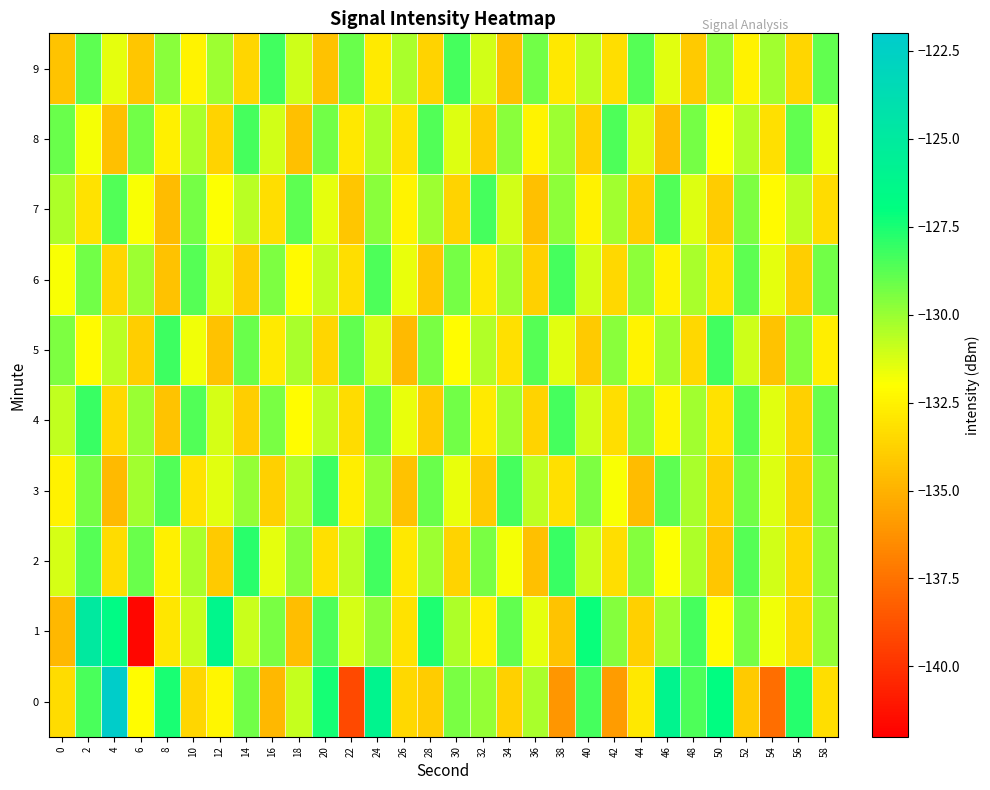

Reading left to right, list all the values displayed in this chart.

0: 0=-133.3	2=-128.4	4=-122.2	6=-132.2	8=-127.5	10=-133.6	12=-132.4	14=-129.2	16=-134.8	18=-130.9	20=-127.5	22=-139.1	24=-126.1	26=-133.5	28=-134.0	30=-129.3	32=-130.0	34=-133.8	36=-130.3	38=-136.1	40=-128.3	42=-135.9	44=-132.9	46=-126.0	48=-128.5	50=-126.9	52=-134.1	54=-137.7	56=-127.7	58=-133.3
1: 0=-134.7	2=-124.9	4=-126.6	6=-141.8	8=-133.0	10=-130.9	12=-126.2	14=-130.9	16=-129.4	18=-134.6	20=-128.5	22=-131.2	24=-129.8	26=-133.1	28=-127.6	30=-130.4	32=-132.7	34=-128.9	36=-131.5	38=-134.3	40=-127.2	42=-129.6	44=-133.8	46=-130.1	48=-128.4	50=-132.2	52=-129.3	54=-131.7	56=-133.5	58=-129.9
2: 0=-131.2	2=-128.7	4=-133.4	6=-129.1	8=-132.6	10=-130.3	12=-134.1	14=-127.8	16=-131.5	18=-129.7	20=-133.2	22=-130.6	24=-128.3	26=-132.9	28=-130.1	30=-133.7	32=-129.4	34=-131.8	36=-134.5	38=-128.1	40=-130.9	42=-133.3	44=-129.6	46=-132.0	48=-130.4	50=-134.2	52=-128.7	54=-131.1	56=-133.6	58=-129.8
3: 0=-132.5	2=-129.3	4=-134.7	6=-130.2	8=-128.6	10=-133.1	12=-131.4	14=-129.9	16=-133.8	18=-130.5	20=-128.2	22=-132.7	24=-130.0	26=-134.4	28=-129.1	30=-131.6	32=-134.1	34=-128.4	36=-130.7	38=-133.2	40=-129.5	42=-131.9	44=-134.6	46=-128.8	48=-130.3	50=-133.9	52=-129.2	54=-131.3	56=-134.0	58=-129.6
4: 0=-130.8	2=-128.1	4=-133.5	6=-130.0	8=-134.3	10=-128.6	12=-131.2	14=-133.9	16=-129.4	18=-132.1	20=-130.7	22=-133.4	24=-128.9	26=-131.6	28=-134.1	30=-129.2	32=-132.8	34=-130.1	36=-133.7	38=-128.4	40=-131.0	42=-133.3	44=-129.7	46=-132.4	48=-130.2	50=-133.1	52=-128.7	54=-131.4	56=-133.8	58=-129.1
5: 0=-129.5	2=-132.2	4=-130.6	6=-133.9	8=-128.2	10=-131.7	12=-134.4	14=-129.1	16=-132.8	18=-130.3	20=-133.6	22=-128.9	24=-131.2	26=-134.7	28=-129.4	30=-132.1	32=-130.5	34=-133.2	36=-128.7	38=-131.4	40=-134.1	42=-129.7	44=-132.4	46=-130.1	48=-133.5	50=-128.3	52=-131.0	54=-134.3	56=-129.6	58=-132.7
6: 0=-131.9	2=-129.2	4=-133.6	6=-130.1	8=-134.4	10=-128.7	12=-131.3	14=-134.0	16=-129.5	18=-132.2	20=-130.8	22=-133.3	24=-128.5	26=-131.6	28=-134.2	30=-129.3	32=-132.9	34=-130.2	36=-133.8	38=-128.4	40=-131.1	42=-133.5	44=-129.8	46=-132.5	48=-130.3	50=-133.2	52=-128.8	54=-131.5	56=-133.9	58=-129.2
7: 0=-130.4	2=-133.1	4=-128.6	6=-131.9	8=-134.6	10=-129.3	12=-132.0	14=-130.6	16=-133.3	18=-128.8	20=-131.5	22=-134.2	24=-129.7	26=-132.4	28=-130.1	30=-133.7	32=-128.4	34=-131.1	36=-134.5	38=-129.8	40=-132.5	42=-130.2	44=-133.9	46=-128.6	48=-131.3	50=-134.0	52=-129.5	54=-132.2	56=-130.7	58=-133.4
8: 0=-129.1	2=-131.8	4=-134.5	6=-129.2	8=-132.6	10=-130.3	12=-133.7	14=-128.4	16=-131.1	18=-134.5	20=-129.2	22=-132.9	24=-130.4	26=-133.1	28=-128.6	30=-131.3	32=-134.0	34=-129.7	36=-132.4	38=-130.1	40=-133.8	42=-128.5	44=-131.2	46=-134.6	48=-129.3	50=-132.0	52=-130.5	54=-133.2	56=-128.9	58=-131.6
9: 0=-134.3	2=-128.8	4=-131.5	6=-134.2	8=-129.7	10=-132.4	12=-130.1	14=-133.6	16=-128.3	18=-131.0	20=-134.4	22=-129.1	24=-132.8	26=-130.3	28=-133.7	30=-128.4	32=-131.1	34=-134.5	36=-129.2	38=-132.9	40=-130.6	42=-133.3	44=-128.7	46=-131.4	48=-134.1	50=-129.8	52=-132.5	54=-130.2	56=-133.6	58=-128.9